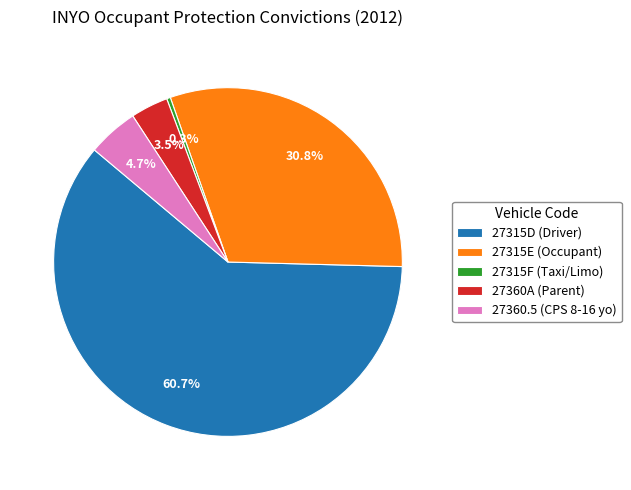

What portion of the pie excludes 27315E (Occupant)?

69.2%